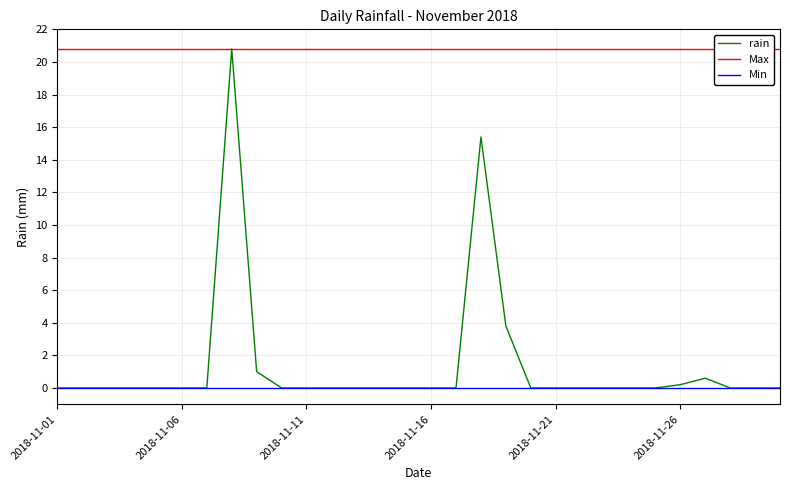

Rank the categories by value from lowest to highest.

2018-11-01, 2018-11-02, 2018-11-03, 2018-11-04, 2018-11-05, 2018-11-06, 2018-11-07, 2018-11-10, 2018-11-11, 2018-11-12, 2018-11-13, 2018-11-14, 2018-11-15, 2018-11-16, 2018-11-17, 2018-11-20, 2018-11-21, 2018-11-22, 2018-11-23, 2018-11-24, 2018-11-25, 2018-11-28, 2018-11-29, 2018-11-30, 2018-11-26, 2018-11-27, 2018-11-09, 2018-11-19, 2018-11-18, 2018-11-08